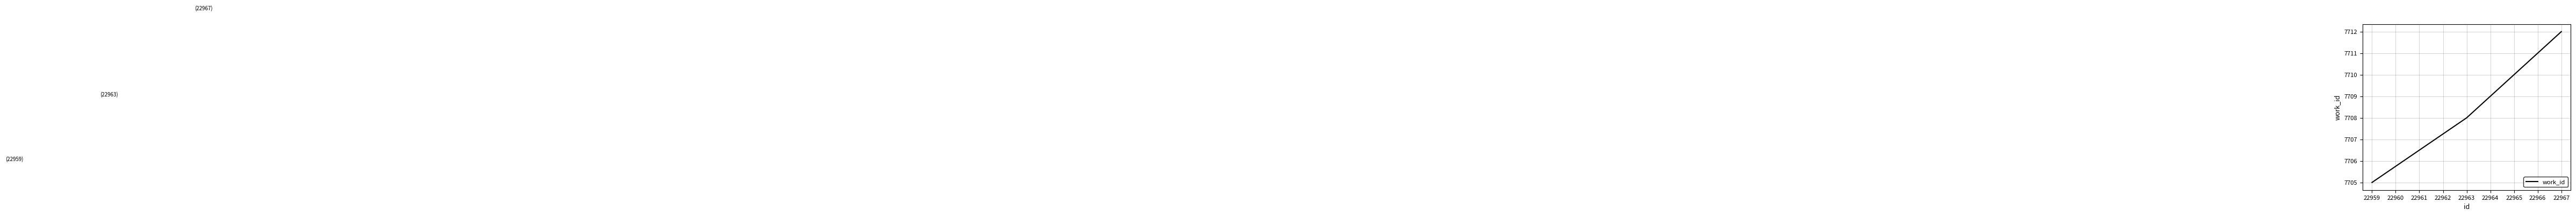

What is the greatest value displayed?

7712